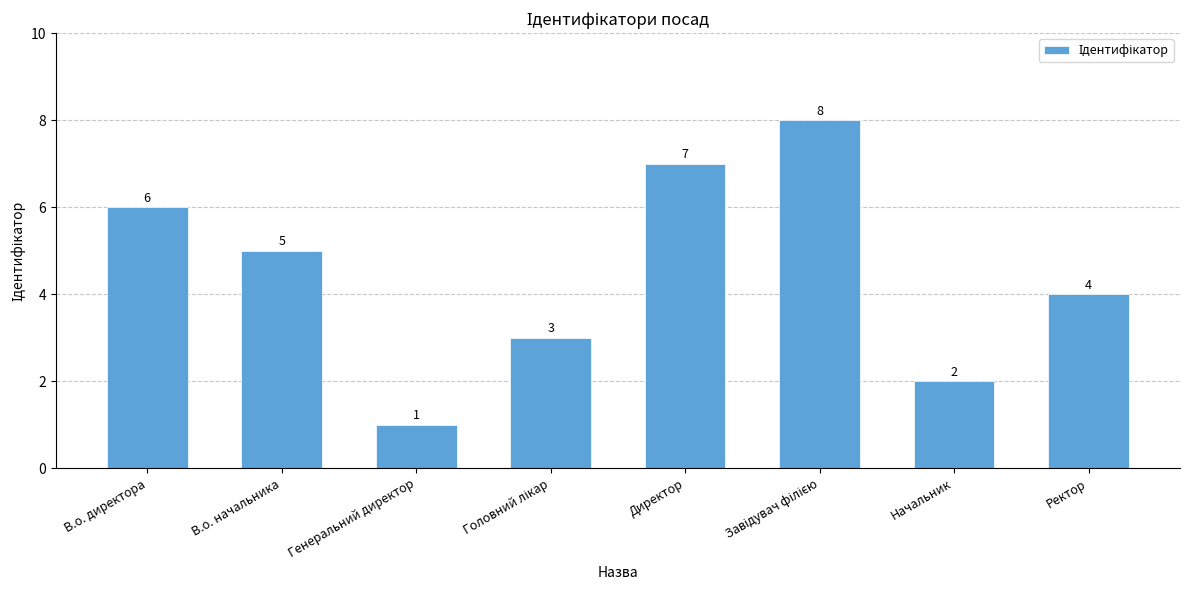

The value at Начальник is 1. True or false?

False